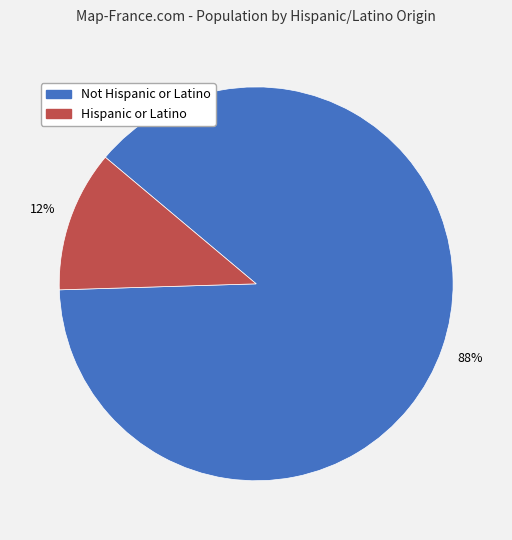

Rank the categories by value from highest to lowest.

Not Hispanic or Latino, Hispanic or Latino